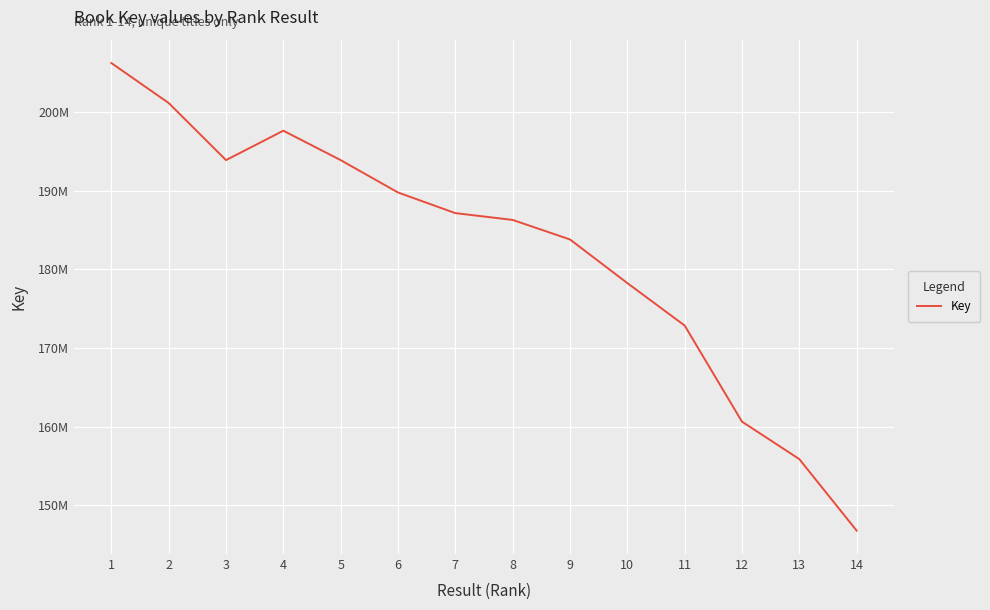

Reading left to right, transcribe all the data shown in this chart.

1=206244072	2=201160421	3=193900357	4=197639863	5=193898235	6=189784014	7=187159261	8=186293948	9=183809856	10=178263503	11=172864731	12=160641514	13=155878770	14=146779701